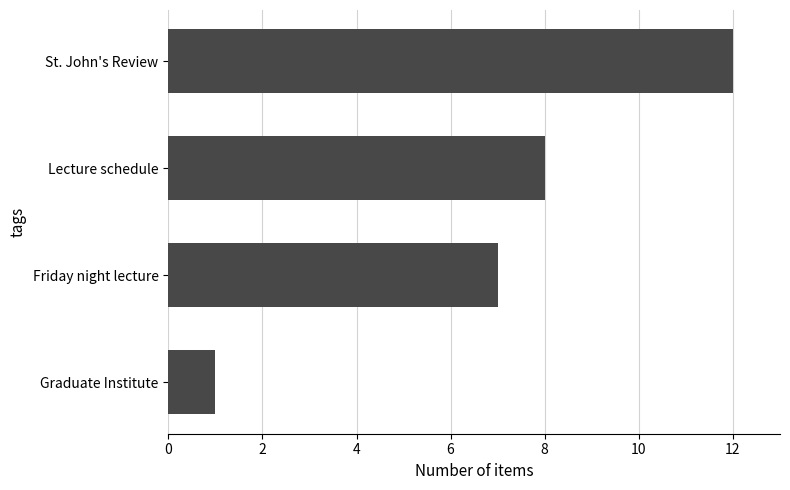

List the labels in order of value, largest first.

St. John's Review, Lecture schedule, Friday night lecture, Graduate Institute